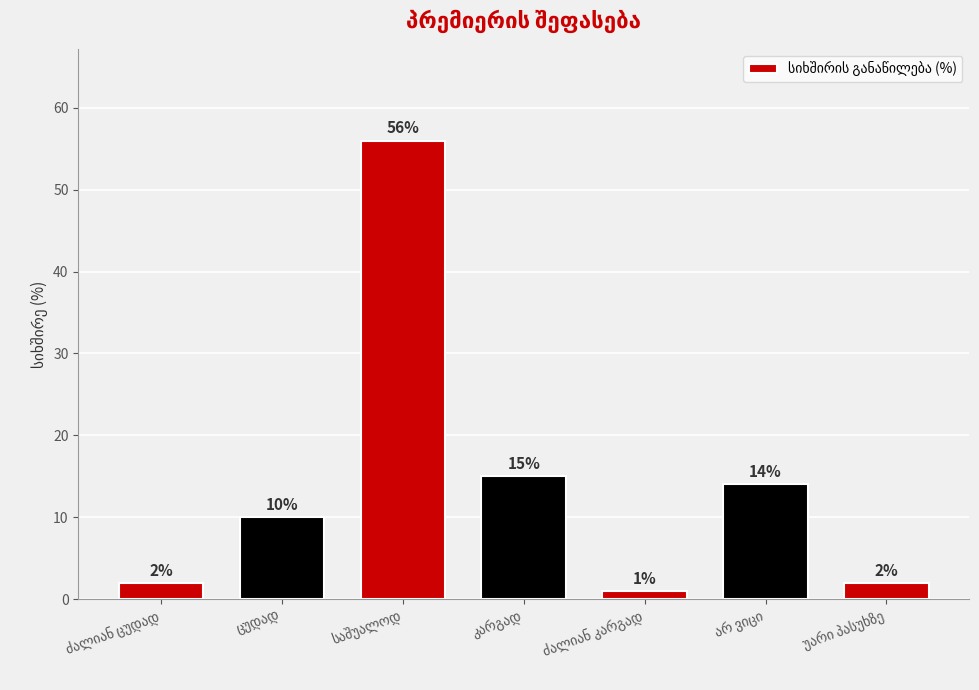

What is the value of the 7th bar from the left?

2